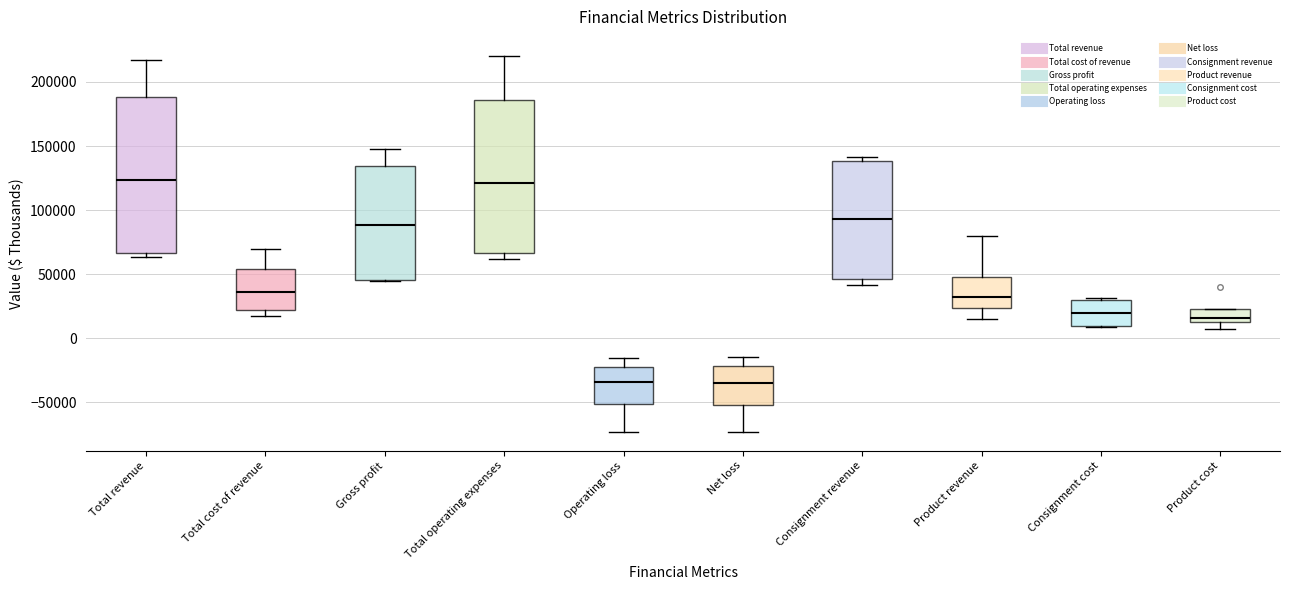

Reading left to right, read every box against the y-axis: the position of its median line, the range the box covers, and the ends of its whiskers. The values are not printed on the chart, so give them approximately, as read against the axis.

Total revenue: median 125000, box 65000 to 190000, whiskers 65000 (just below the box's lower edge) to 215000
Total cost of revenue: median 35000, box 20000 to 55000, whiskers 15000 to 70000
Gross profit: median 90000, box 45000 to 135000, whiskers 45000 to 145000
Total operating expenses: median 120000, box 65000 to 185000, whiskers 60000 to 220000
Operating loss: median -35000, box -50000 to -20000, whiskers -75000 to -15000
Net loss: median -35000, box -50000 to -20000, whiskers -75000 to -15000
Consignment revenue: median 95000, box 45000 to 140000, whiskers 40000 to 140000 (just above the box's upper edge)
Product revenue: median 30000, box 25000 to 50000, whiskers 15000 to 80000
Consignment cost: median 20000, box 10000 to 30000, whiskers 10000 to 30000 (just above the box's upper edge)
Product cost: median 15000 (just above the box's lower edge), box 15000 to 25000, whiskers 5000 to 25000